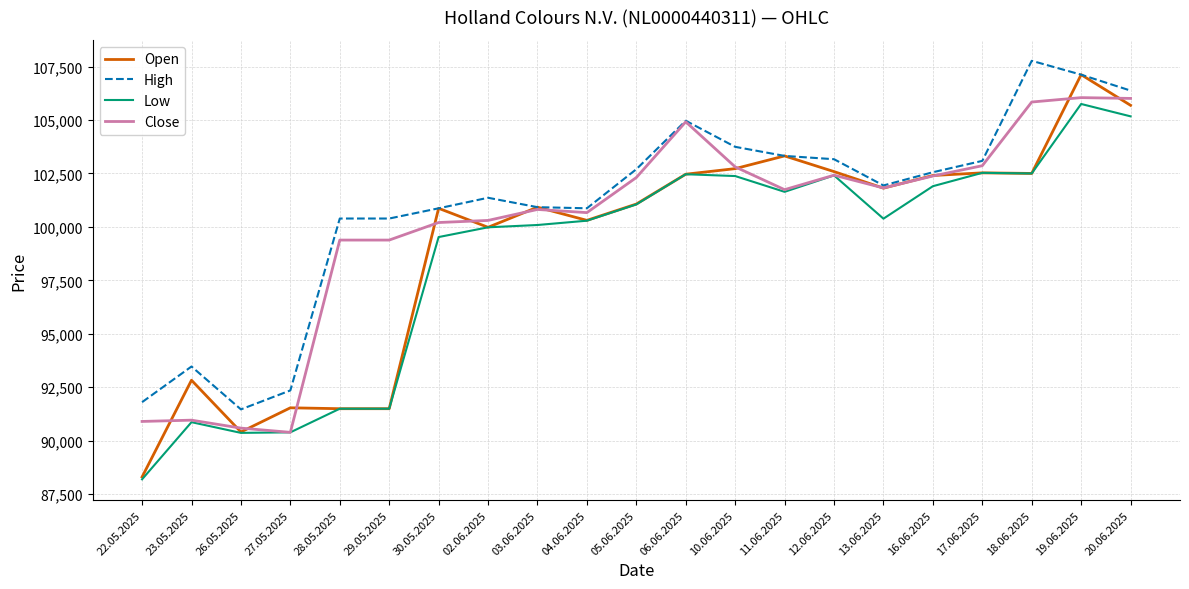

Rank the series by their maximum value, from lowest to highest.

Low, Close, Open, High